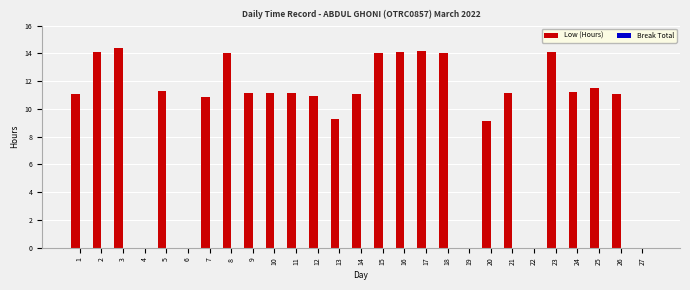

The chart shows a value of 2.9 at 2. True or false?

False